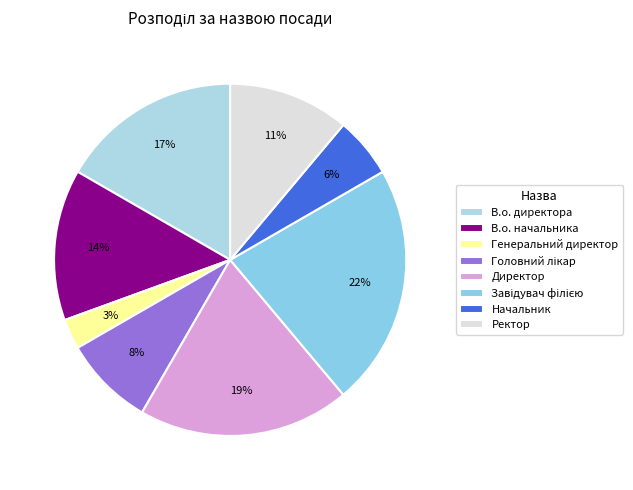

How many slices are in this pie chart?

8